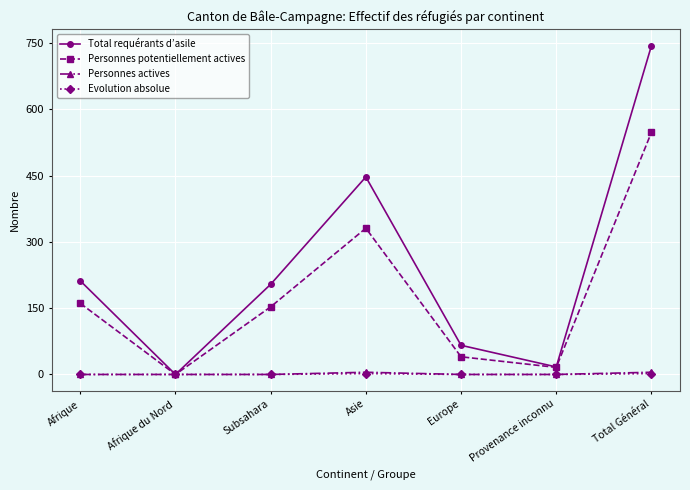

Count the Evolution absolue values in the range 0 to 2.

7